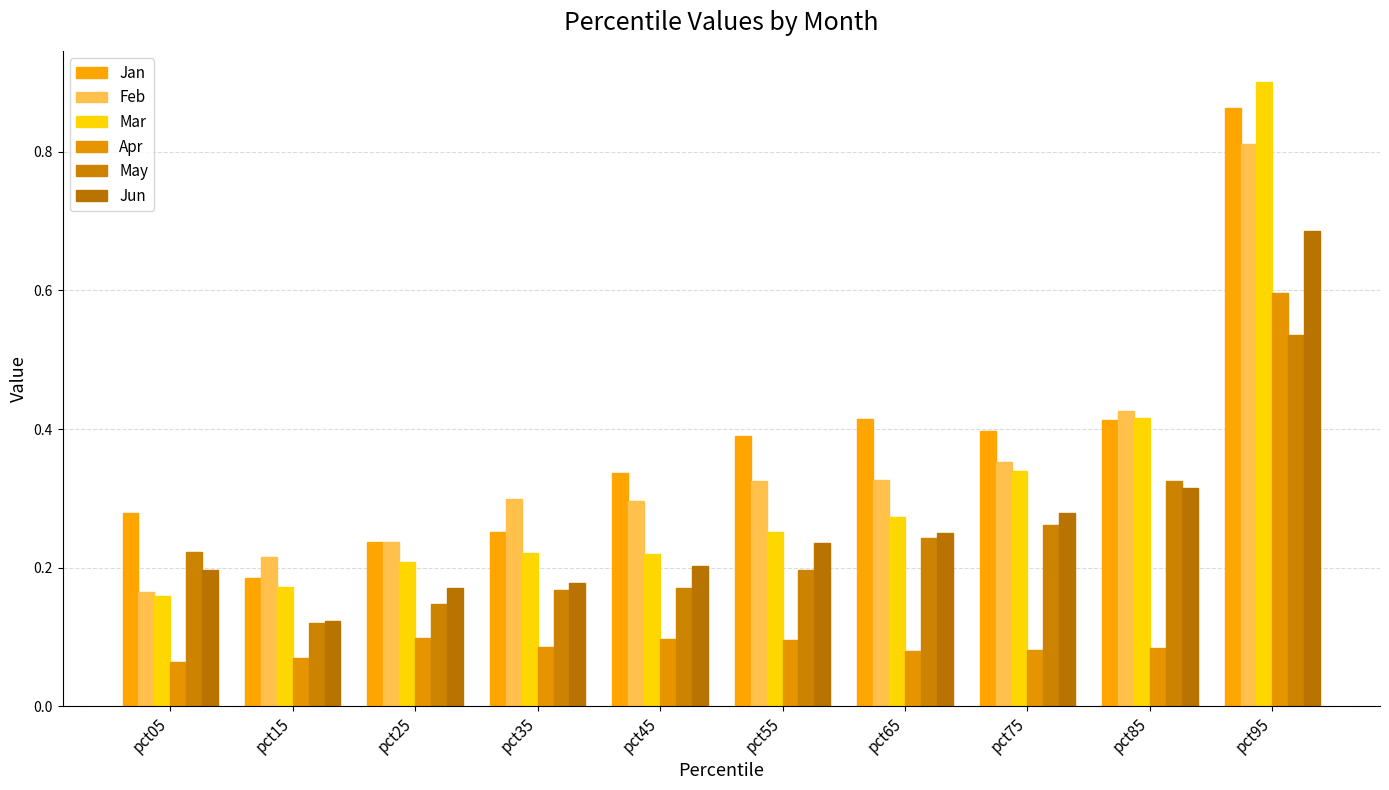

At which category does the chart reach its peak across all series?

pct95